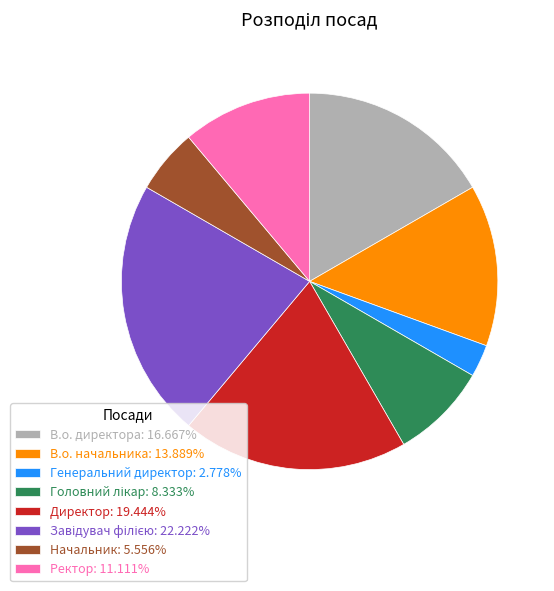

Combined, do Начальник: 5.556% and Генеральний директор: 2.778% account for over 50%?

No